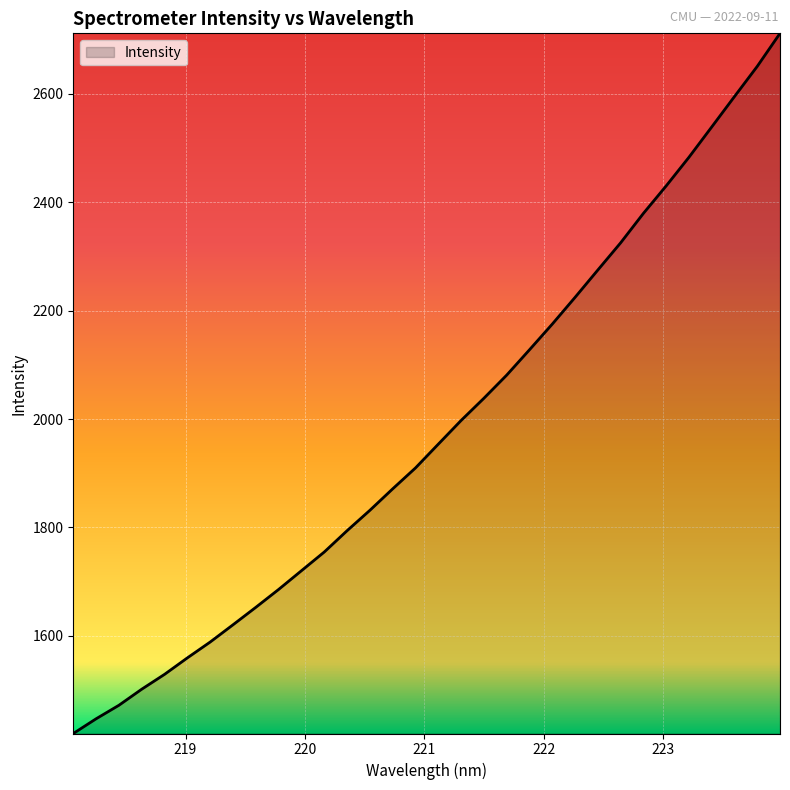

What is the maximum value shown in the chart?

2711.9